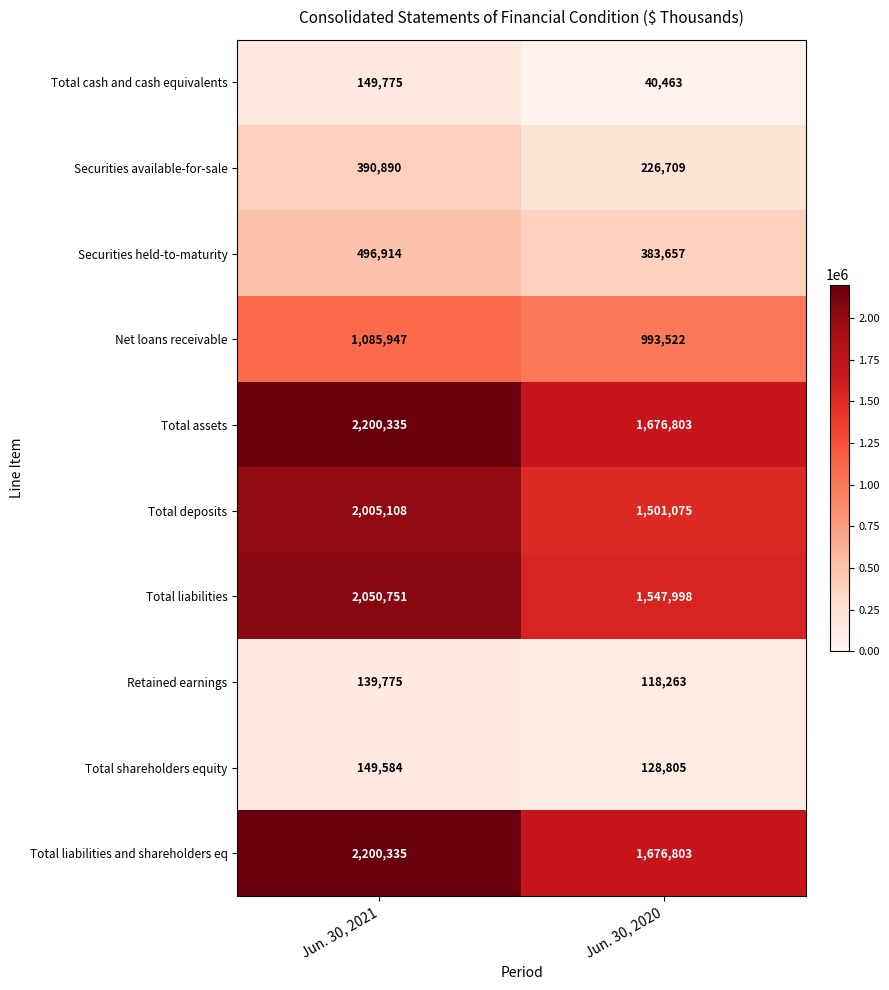

What is the average value of the Total deposits series?

1753092